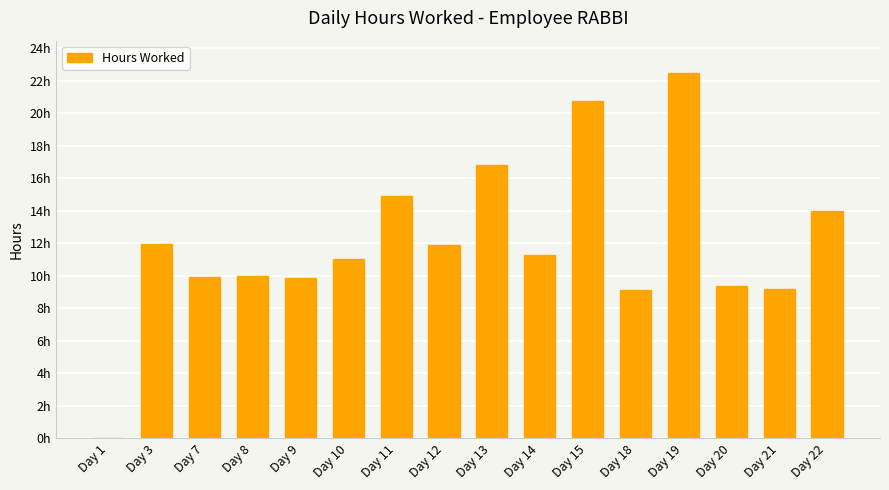

At which category does the chart reach its peak across all series?

Day 19